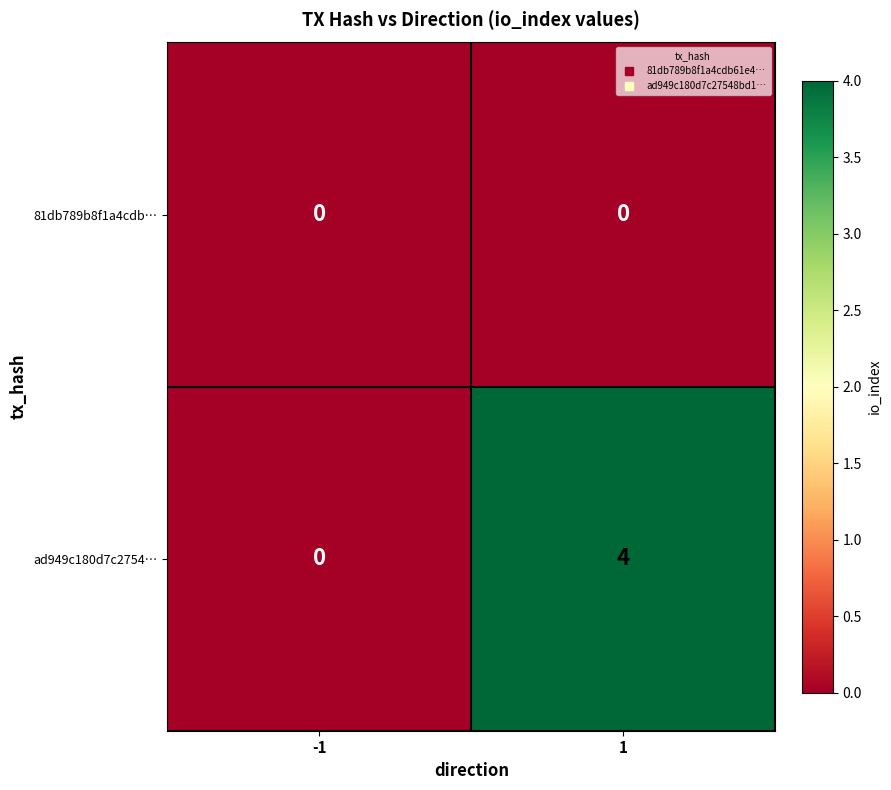

At how many categories does at least one series exceed 1?

1